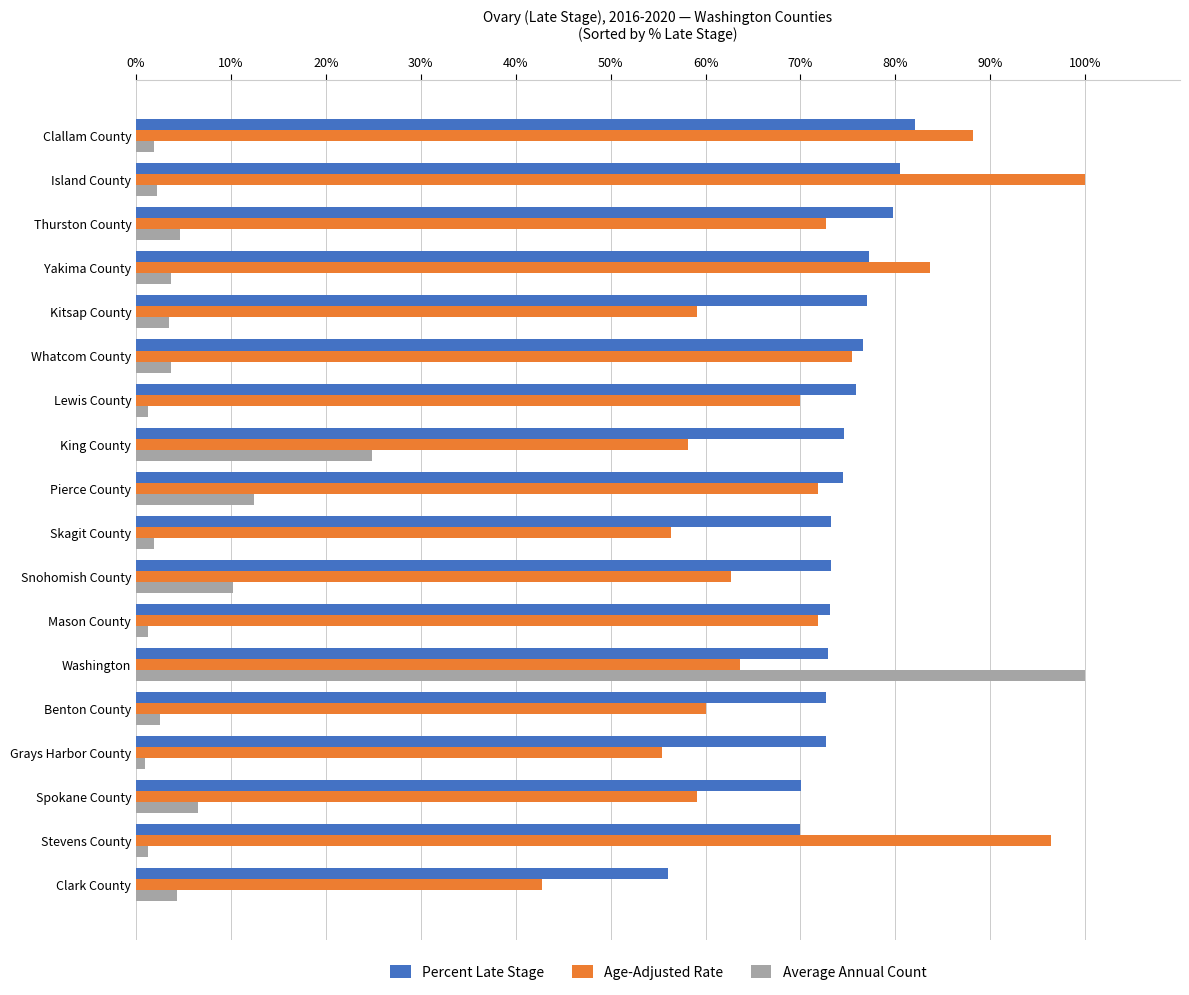

Count the number of data series in this chart.

3